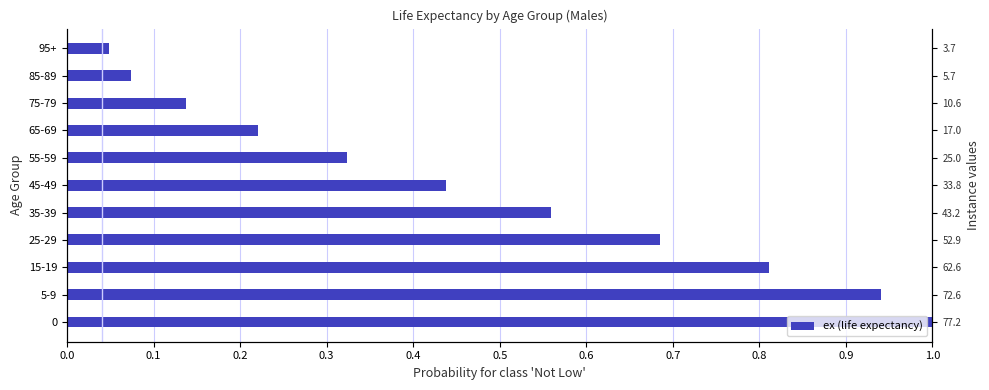

Are the bars grouped side by side (vs. stacked)?

No